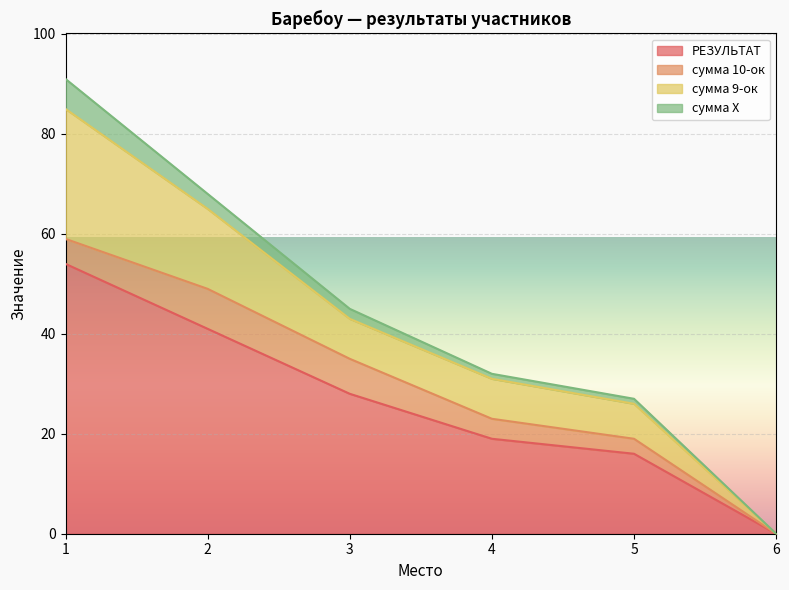

Is the value of сумма 10-ок at 1 greater than the value of РЕЗУЛЬТАТ at 2?

No